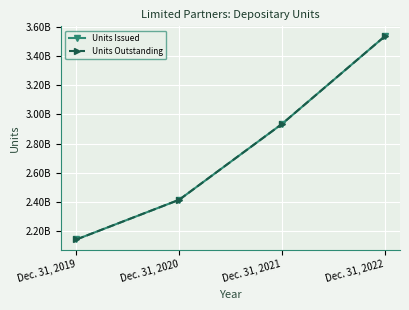

At Dec. 31, 2020, list the series in order from smallest to largest.

Units Issued, Units Outstanding